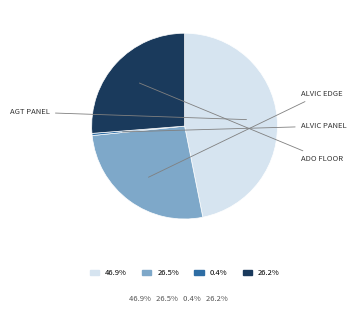

Is there a majority slice in this chart?

No